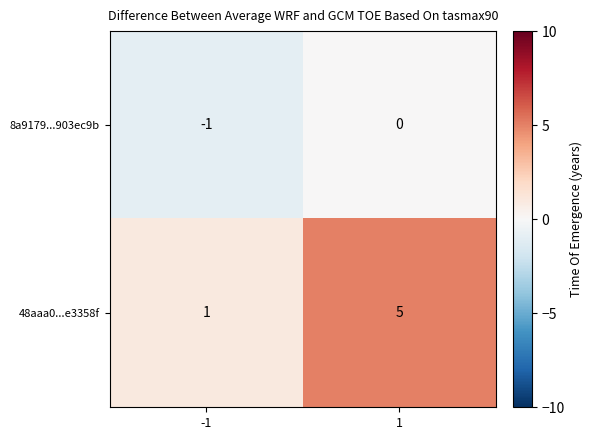

What is the highest value of the 48aaa0...e3358f series?

5